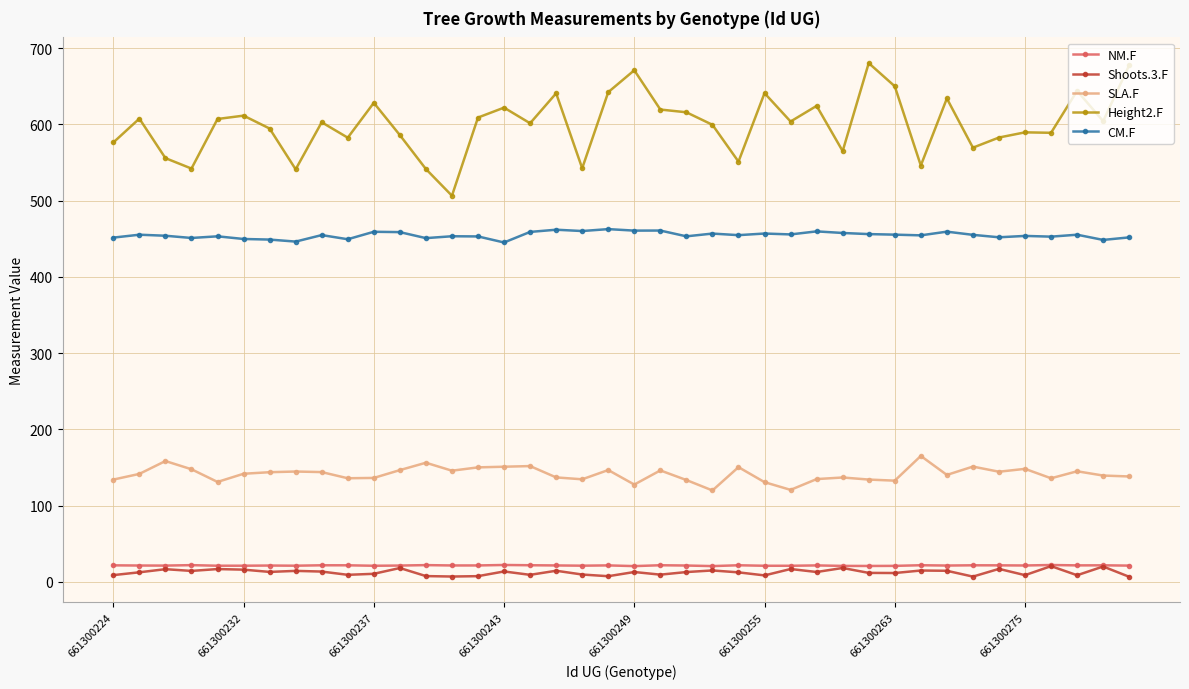

Which series has the largest total across all categories?

Height2.F